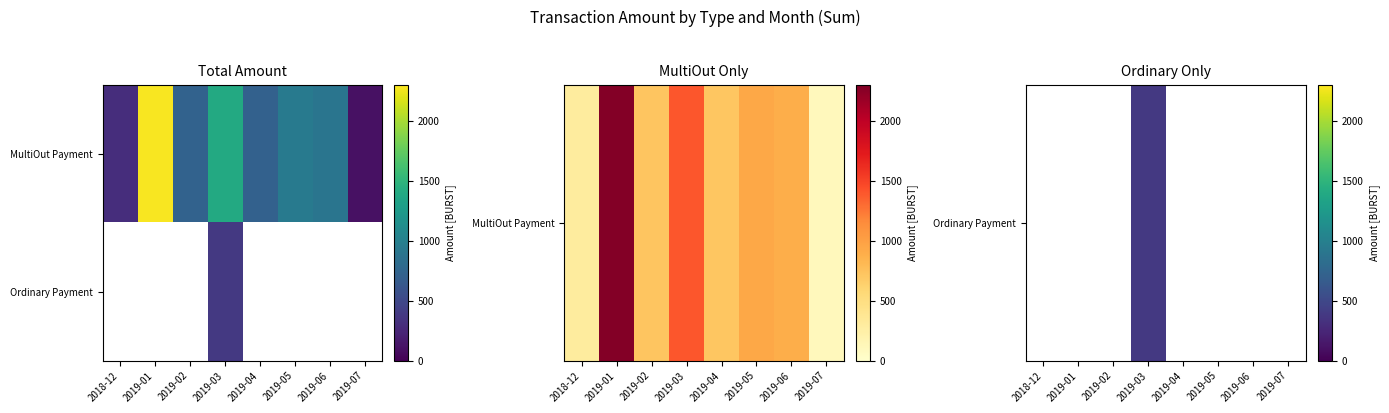

Count the number of data series in this chart.

2